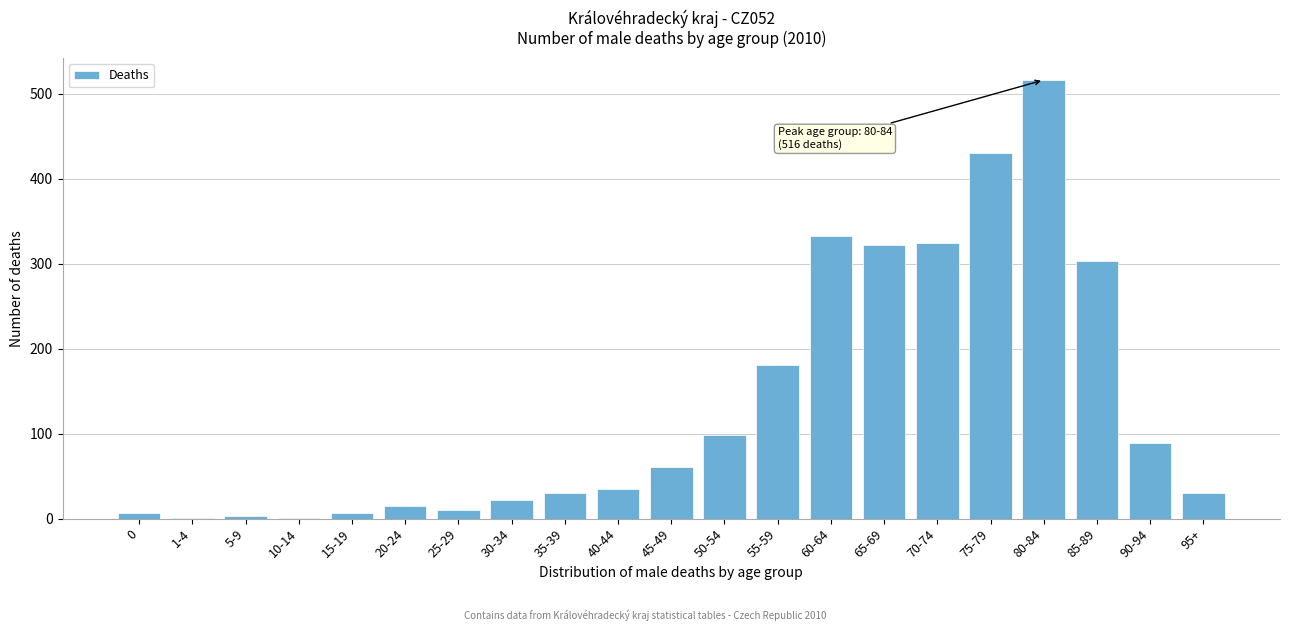

True or false: the data shows 12 at 35-39.

False